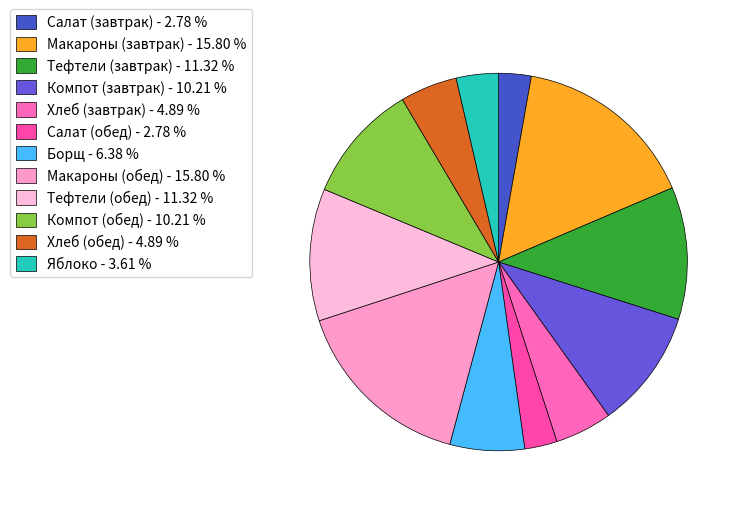

How many segments does this pie chart have?

12